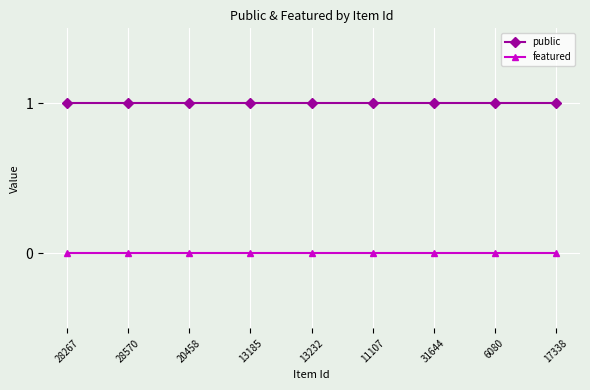

At how many categories does at least one series exceed 0?

9